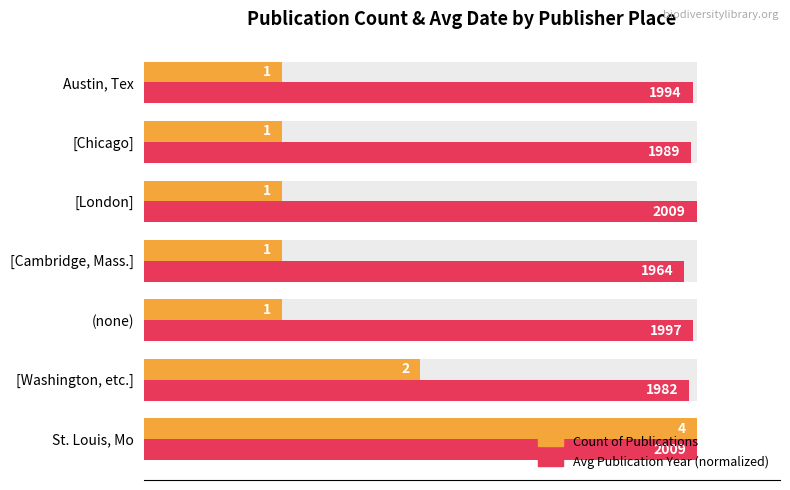

Is the value of Avg Date (normalized) at Austin, Tex greater than the value of Count at [Washington, etc.]?

Yes